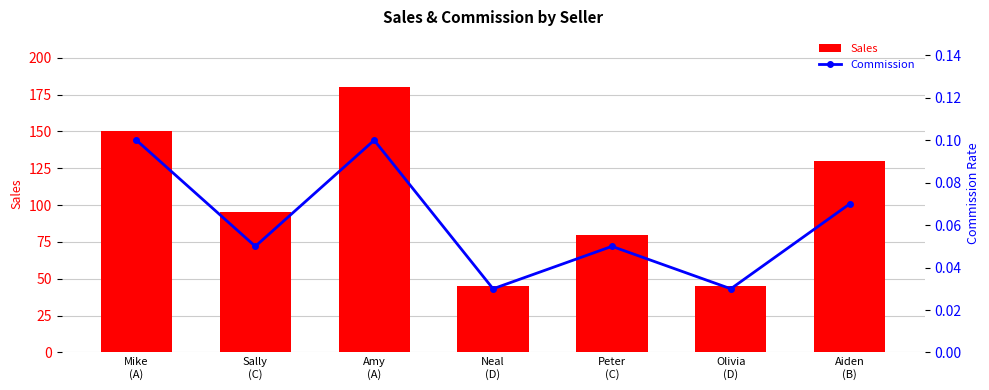

Reading left to right, extract all data points from this chart.

Sales: 150.0	95.0	180.0	45.0	80.0	45.0	130.0
Commission: 0.1	0.1	0.1	0.0	0.1	0.0	0.1